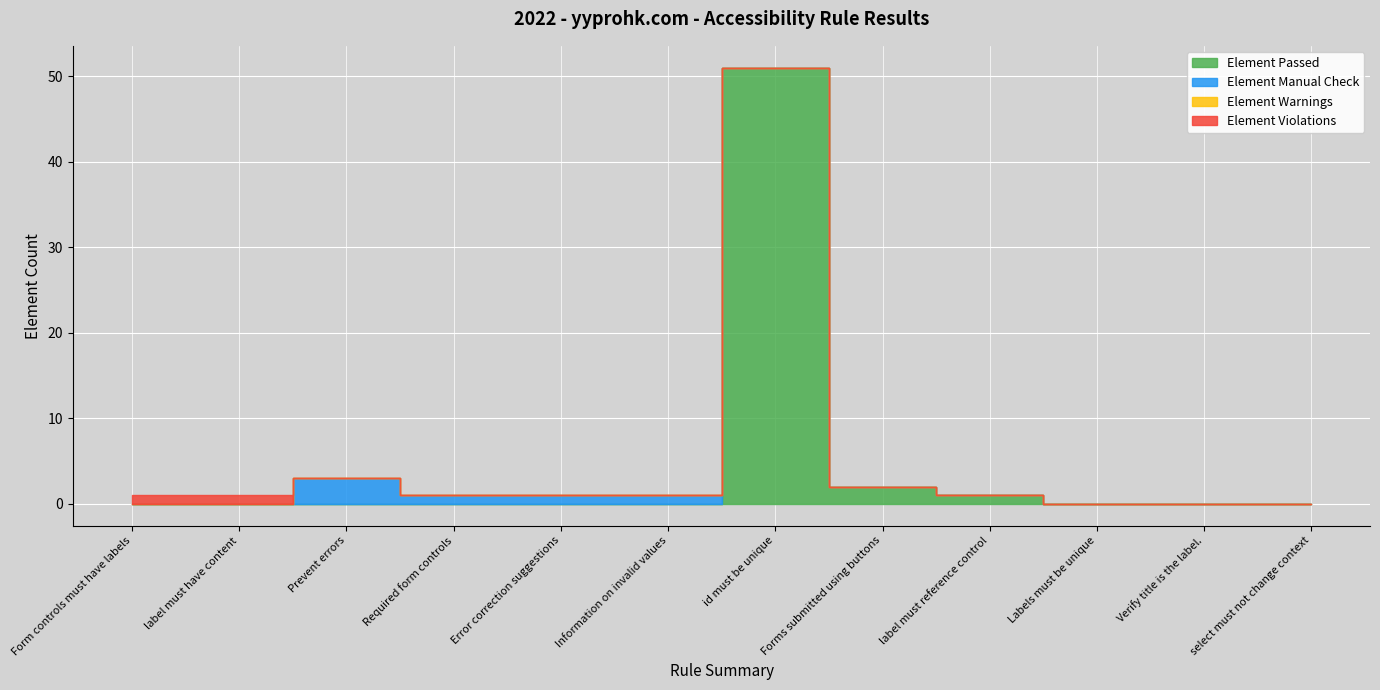

True or false: Element Warnings has more than 0 points higher than both neighbors.

False